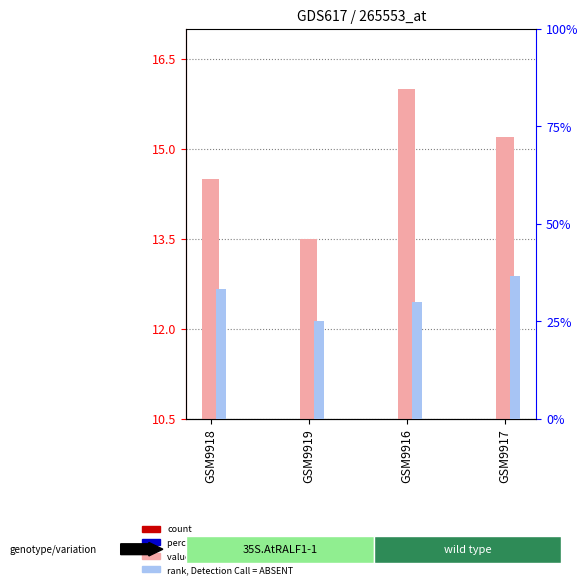

What is the difference between the highest and lowest values at GSM9917?

15.0